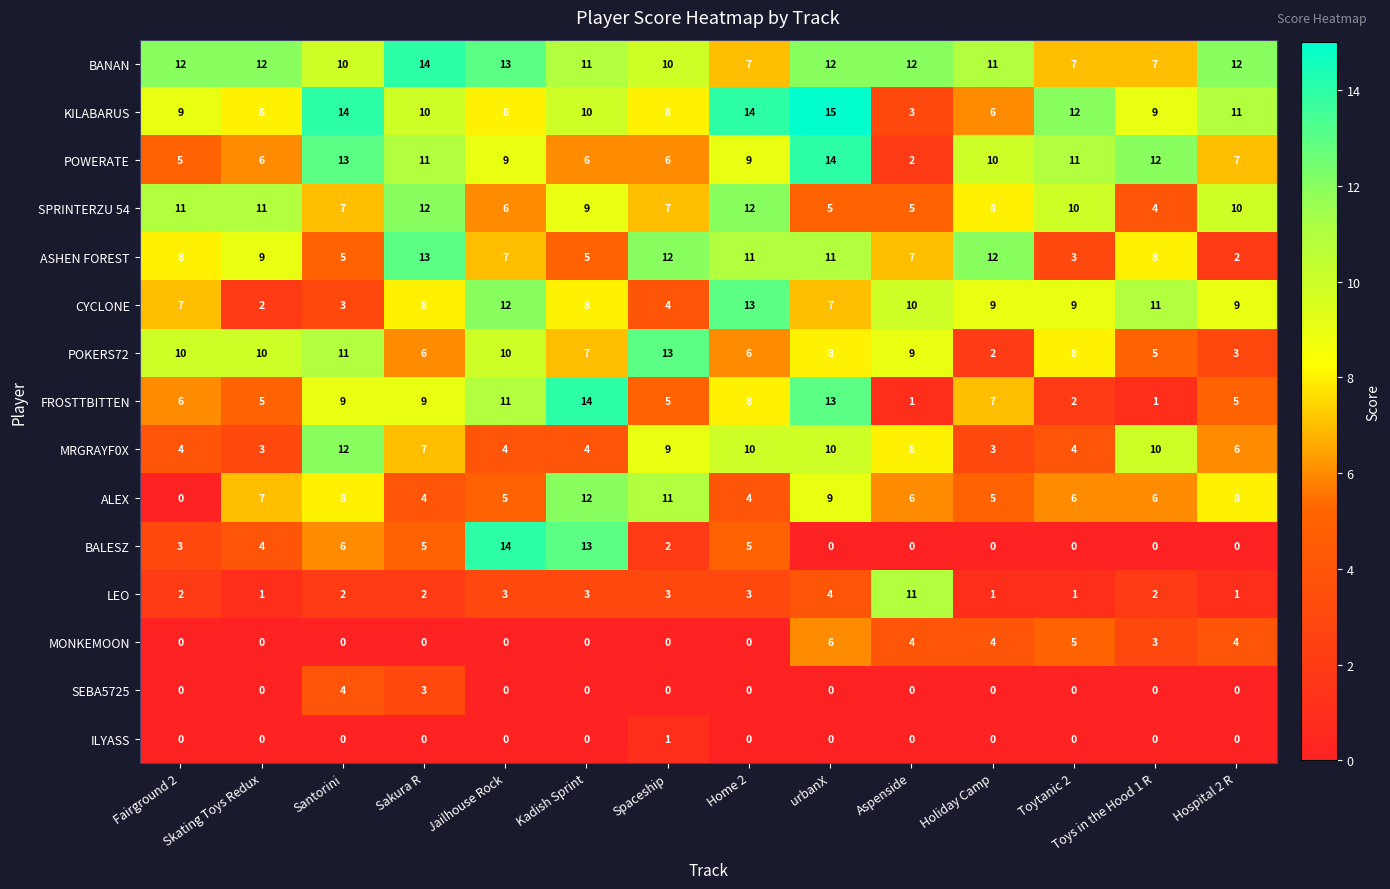

What is the spread (max minus min) of values at Toytanic 2?

12